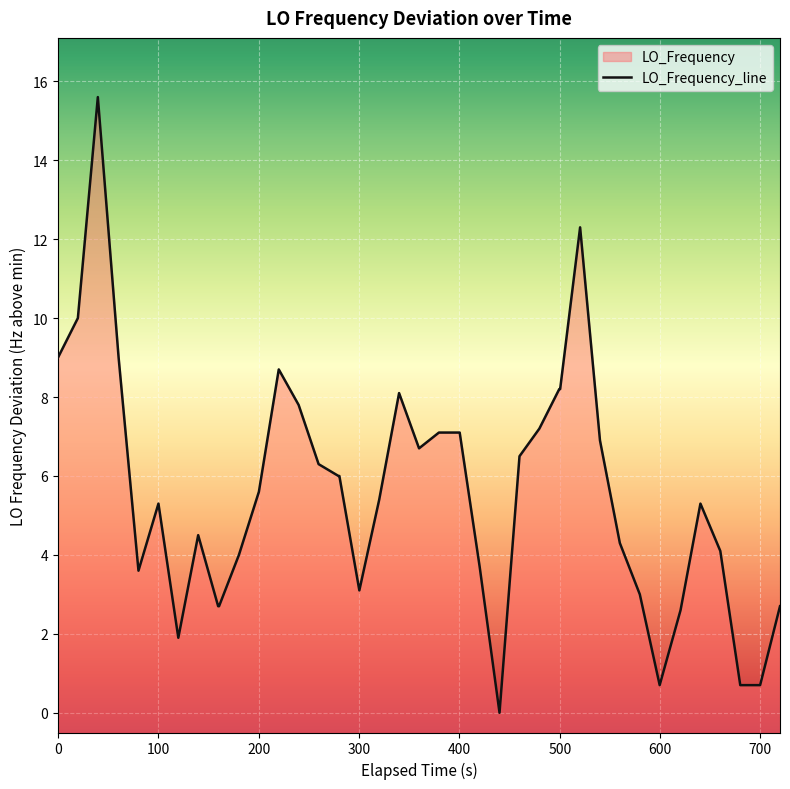

The chart shows a value of 14.3 at 0. True or false?

False